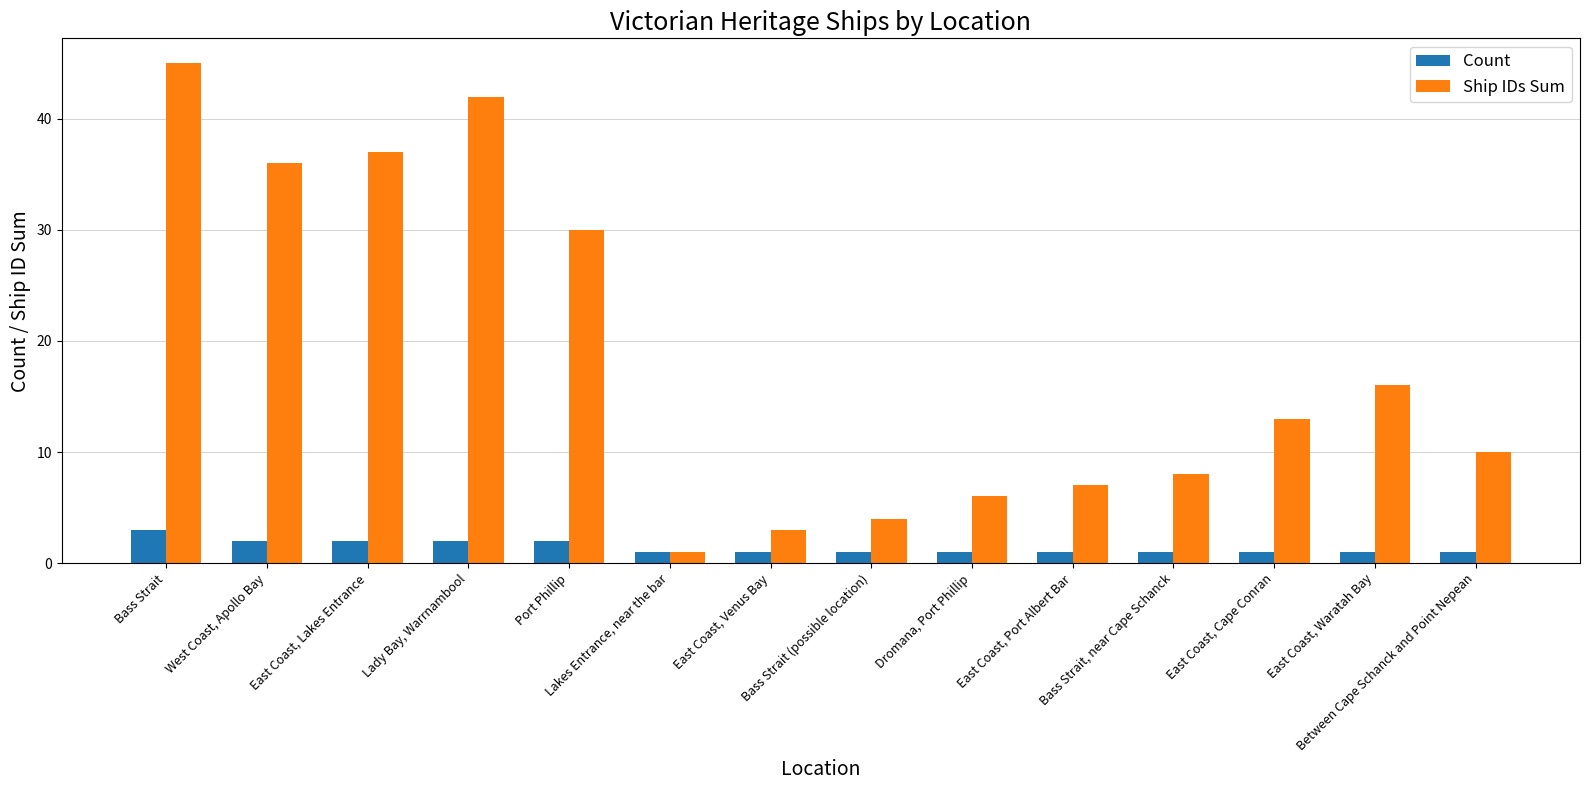

Where does the Ship IDs Sum series first go above 13?

Bass Strait